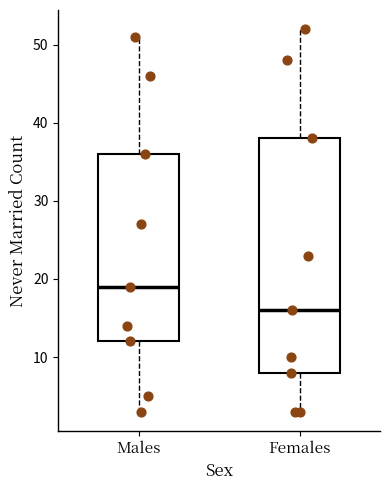

Which box is the tallest, from its lower edge to its upper edge?

Females